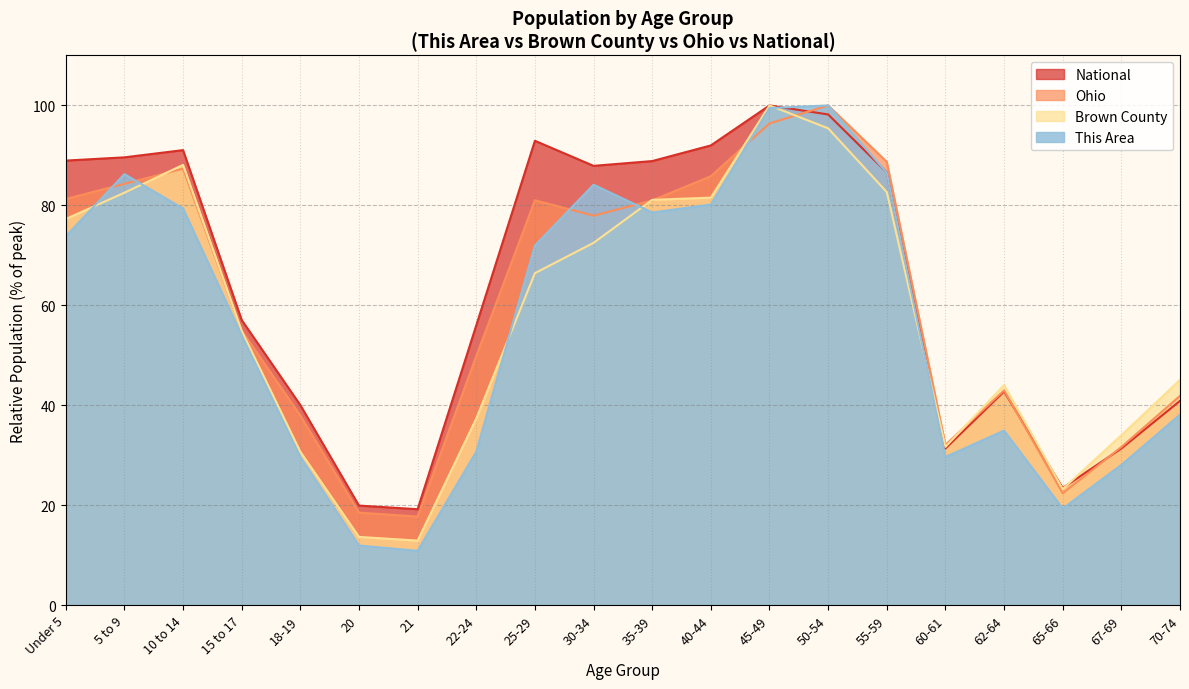

Which series ends up on top after the final intersection of Brown County and Ohio?

Brown County